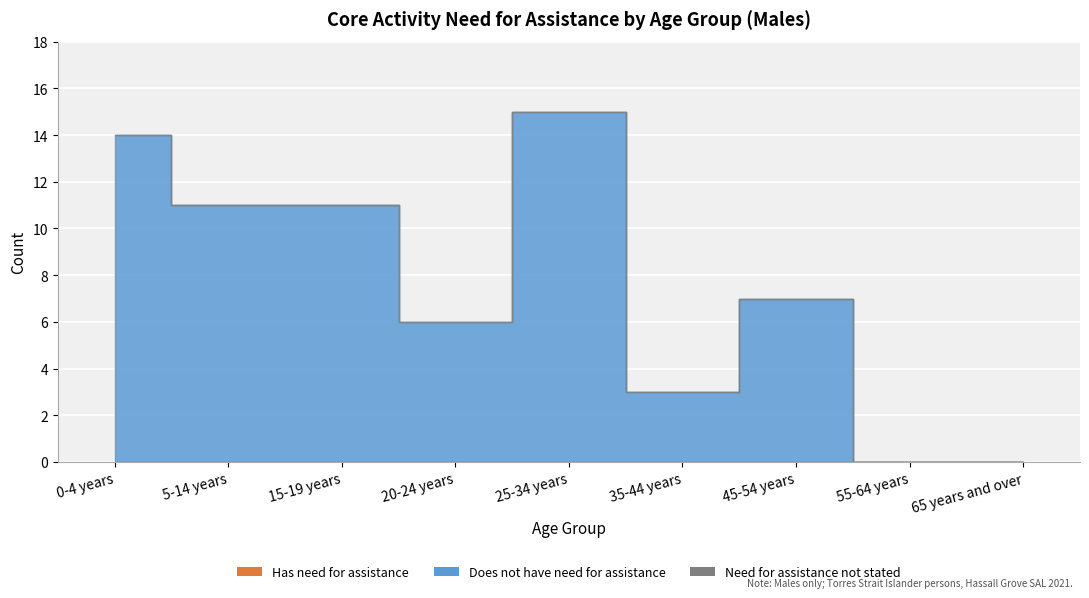

Reading left to right, transcribe all the data shown in this chart.

Has need for assistance: 0-4 years=0	5-14 years=0	15-19 years=0	20-24 years=0	25-34 years=0	35-44 years=0	45-54 years=0	55-64 years=0	65 years and over=0
Does not have need for assistance: 0-4 years=14	5-14 years=11	15-19 years=11	20-24 years=6	25-34 years=15	35-44 years=3	45-54 years=7	55-64 years=0	65 years and over=0
Need for assistance not stated: 0-4 years=0	5-14 years=0	15-19 years=0	20-24 years=0	25-34 years=0	35-44 years=0	45-54 years=0	55-64 years=0	65 years and over=0